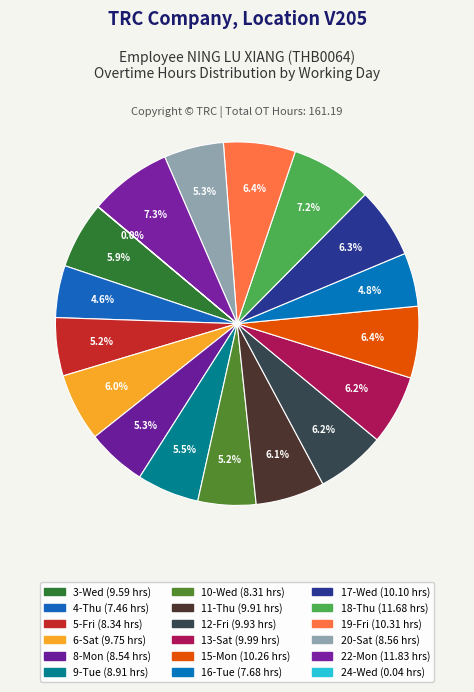

What is the ratio of the value at 5-Fri to the value at 19-Fri?

0.8